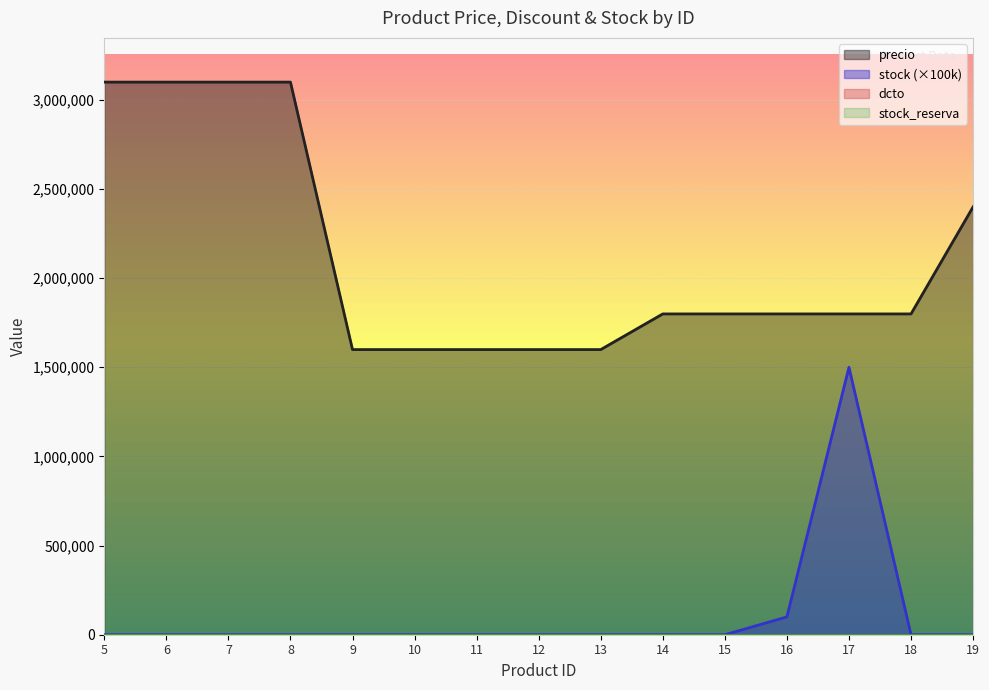

At which category does the chart reach its peak across all series?

5